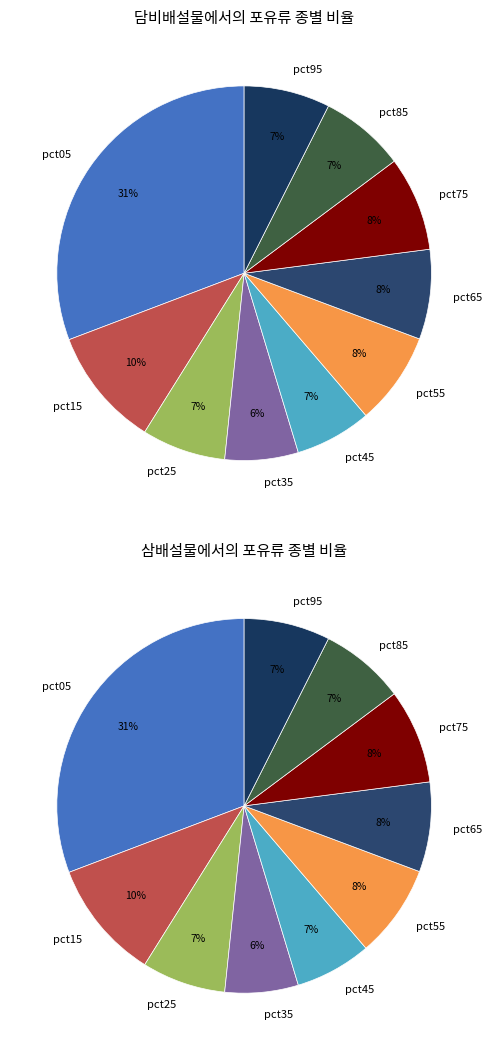

Does 3 represent more than half of the total?

No